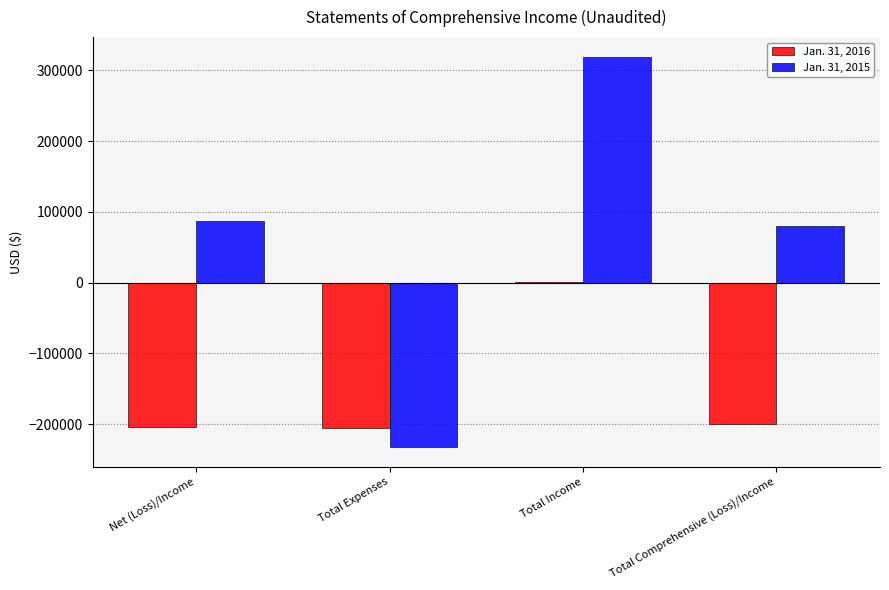

Which series has the largest range (max minus min)?

Jan. 31, 2015